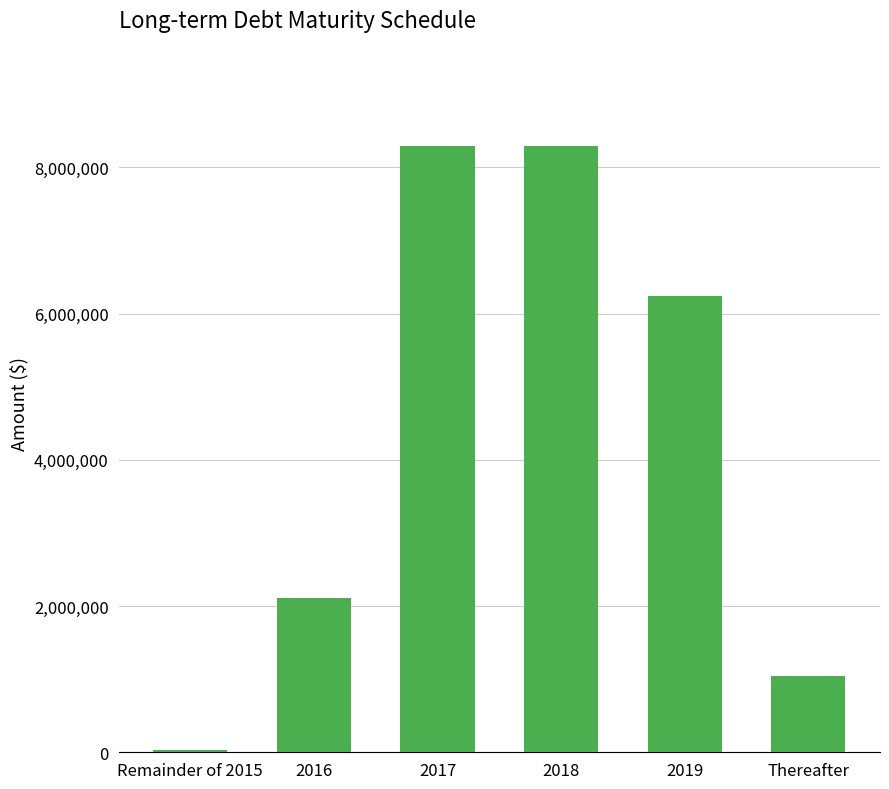

Does the chart contain stacked bars?

No